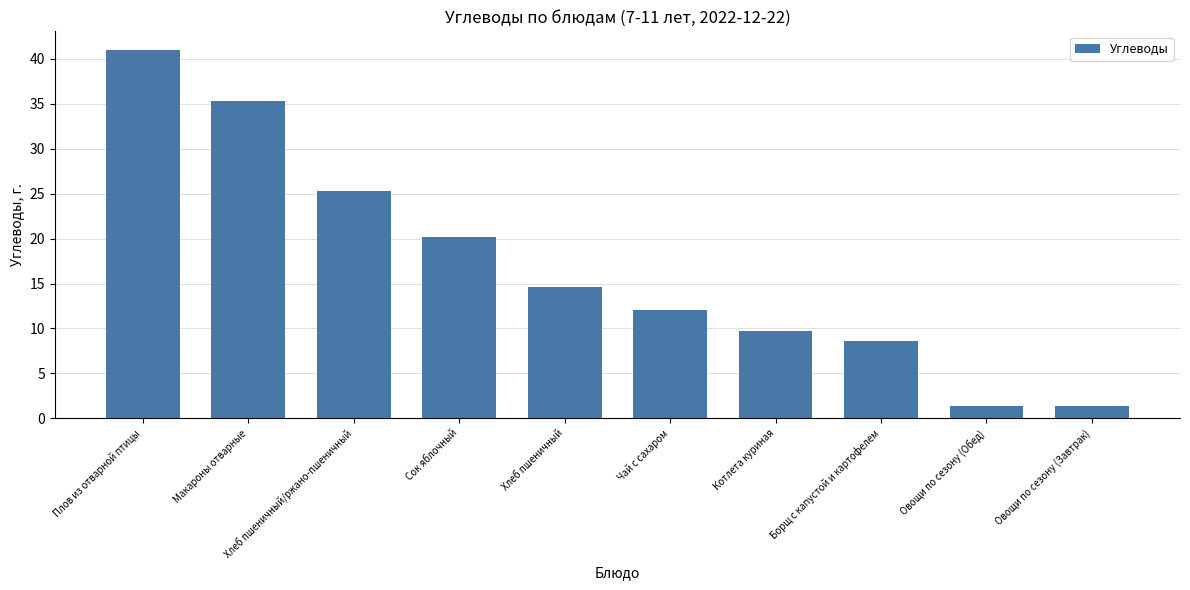

The chart shows a value of 24.5 at Хлеб пшеничный. True or false?

False